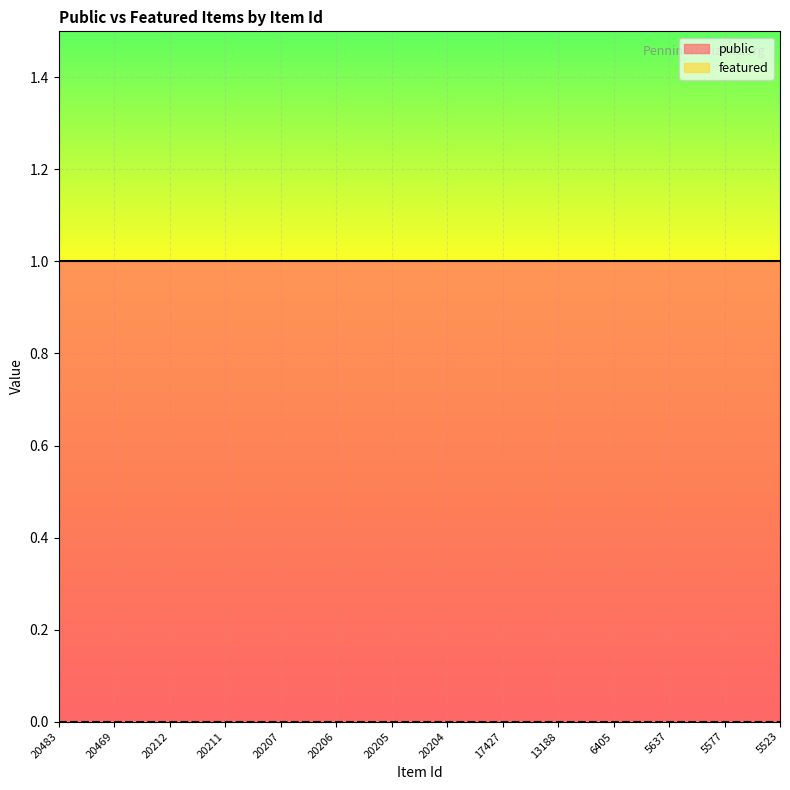

Is it true that public equals 2 at 20206?

False